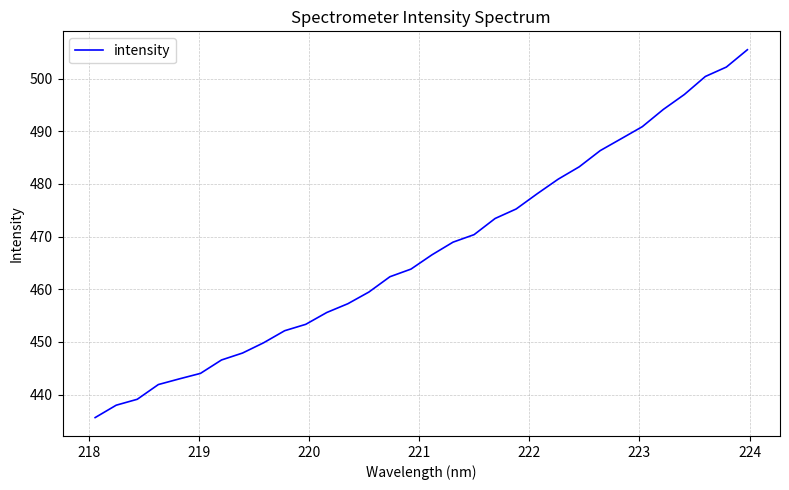

What is the difference between the maximum and minimum values?

69.9